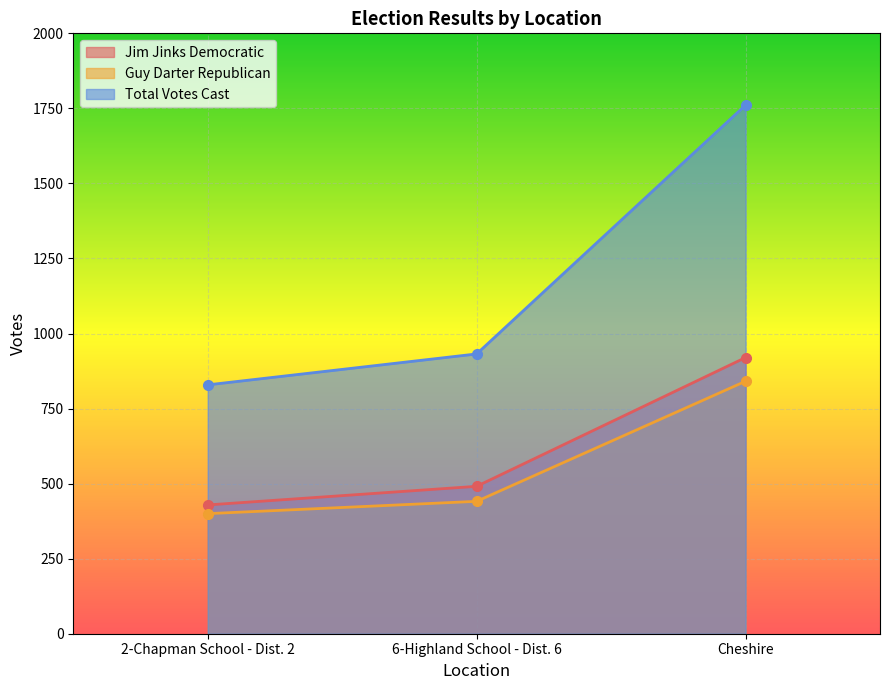

What is the label of the 3rd point from the left?

Cheshire